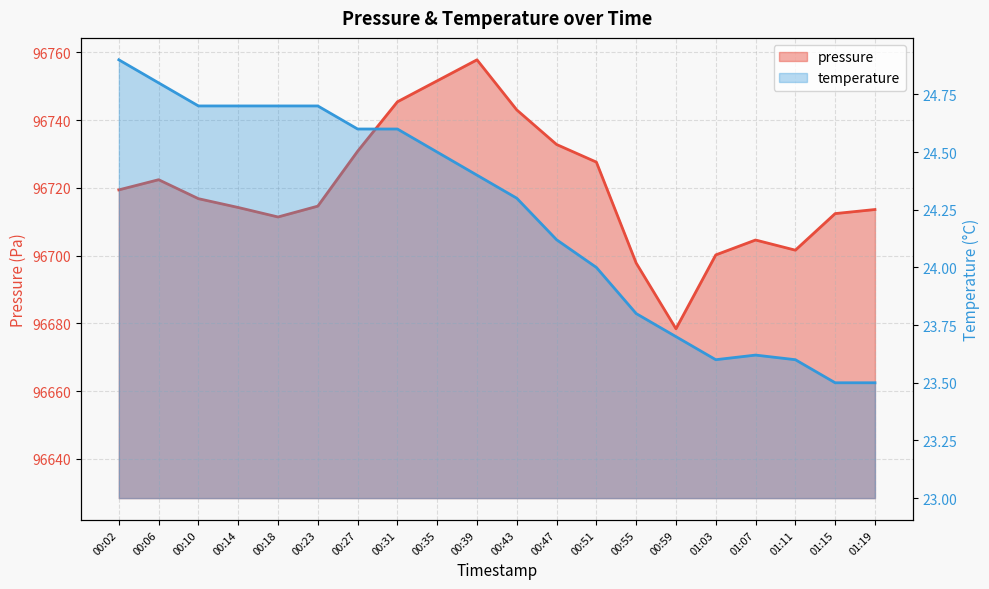

What are all the series names shown in the legend?

pressure, temperature